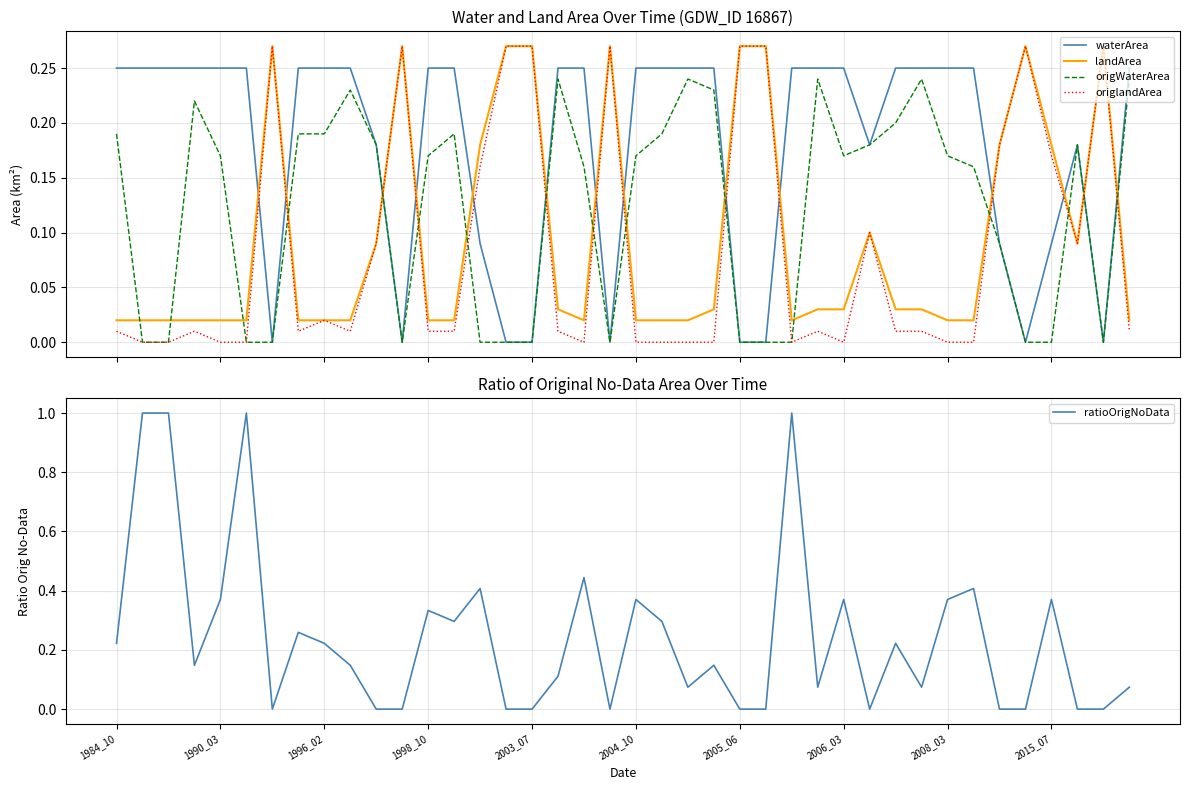

What position from the left is 35?

36